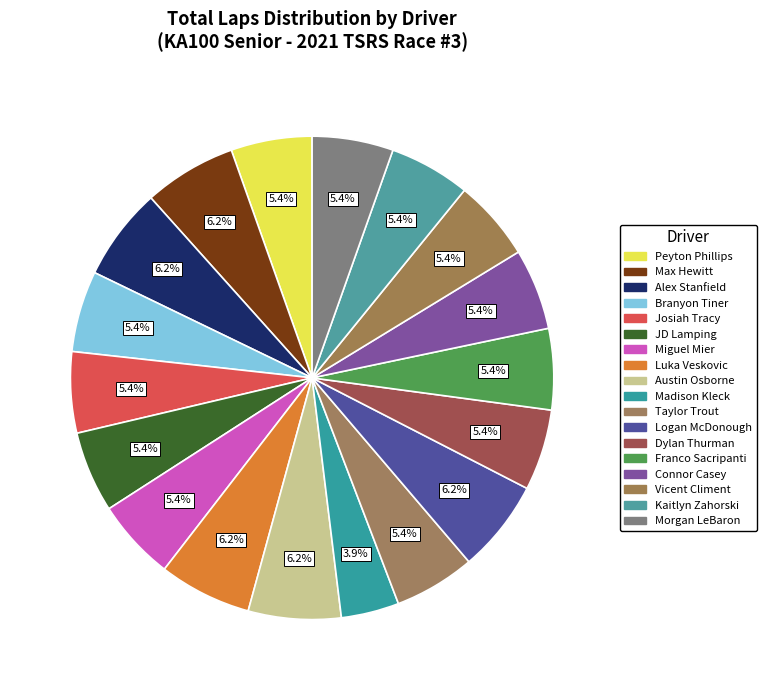

How many segments does this pie chart have?

18